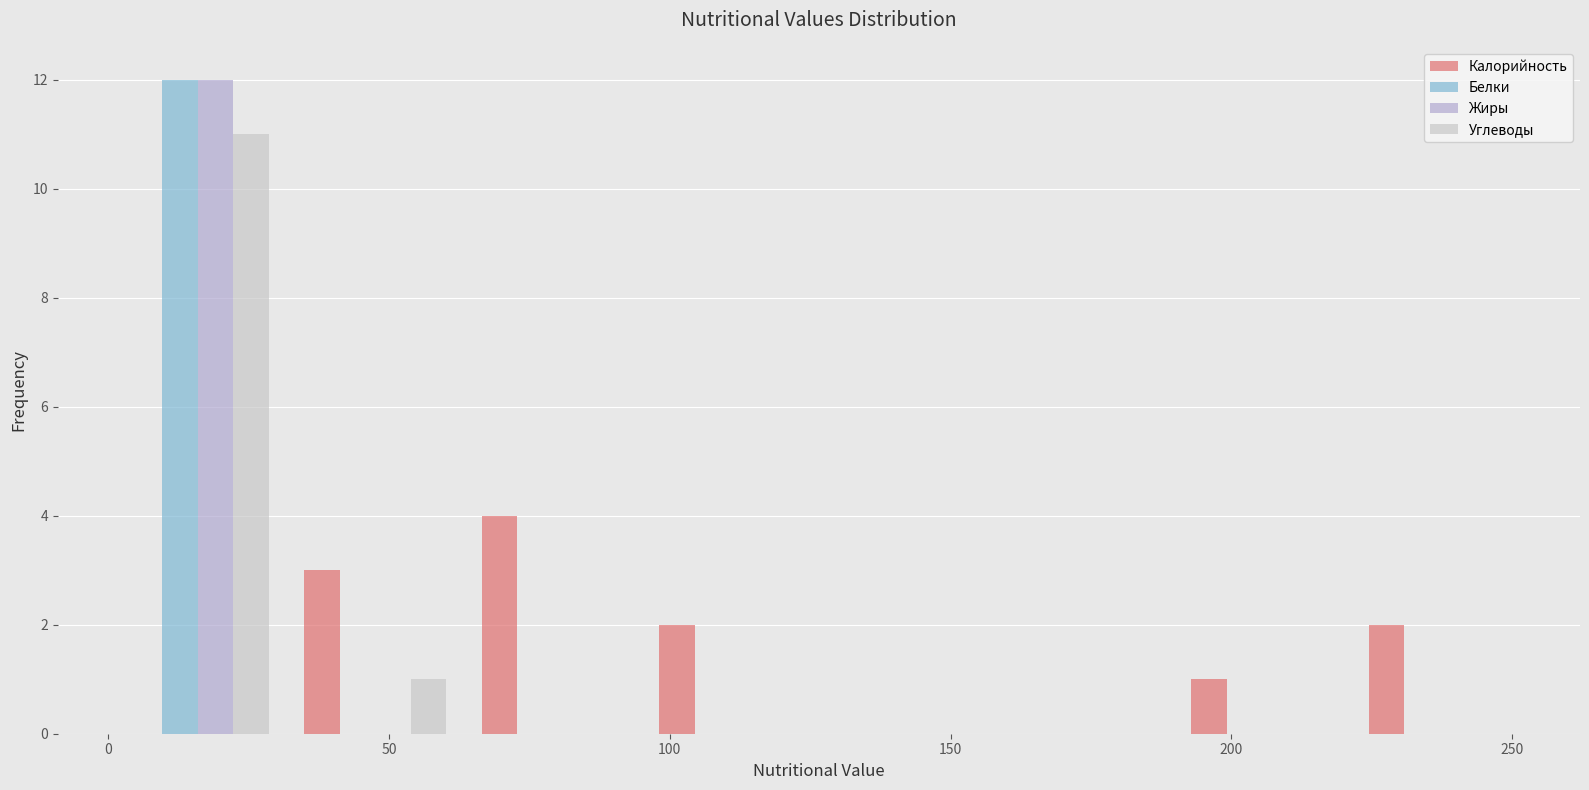

Reading left to right, list every range on the x-axis with the height of the bar of each series over it. Neither the bar edges nor the heights are printed on the chart, so give them approximately, as read against the axes.

0 to 30: Калорийность=0	Белки=12	Жиры=12	Углеводы=11
30 to 65: Калорийность=3	Белки=0	Жиры=0	Углеводы=1
65 to 95: Калорийность=4	Белки=0	Жиры=0	Углеводы=0
95 to 125: Калорийность=2	Белки=0	Жиры=0	Углеводы=0
125 to 160: Калорийность=0	Белки=0	Жиры=0	Углеводы=0
160 to 190: Калорийность=0	Белки=0	Жиры=0	Углеводы=0
190 to 220: Калорийность=1	Белки=0	Жиры=0	Углеводы=0
220 to 255: Калорийность=2	Белки=0	Жиры=0	Углеводы=0